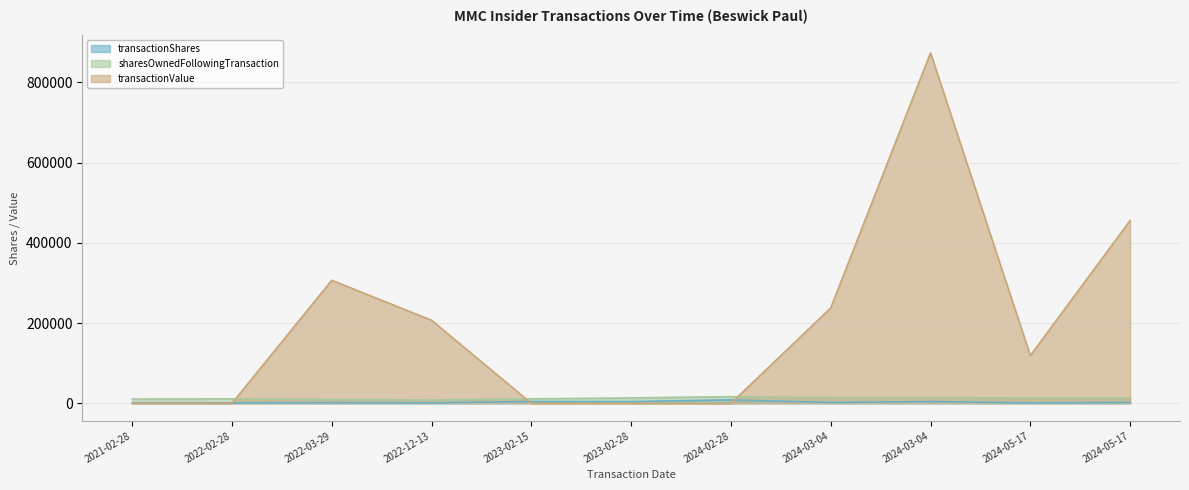

At which category does transactionShares reach its first local valley?

2022-12-13